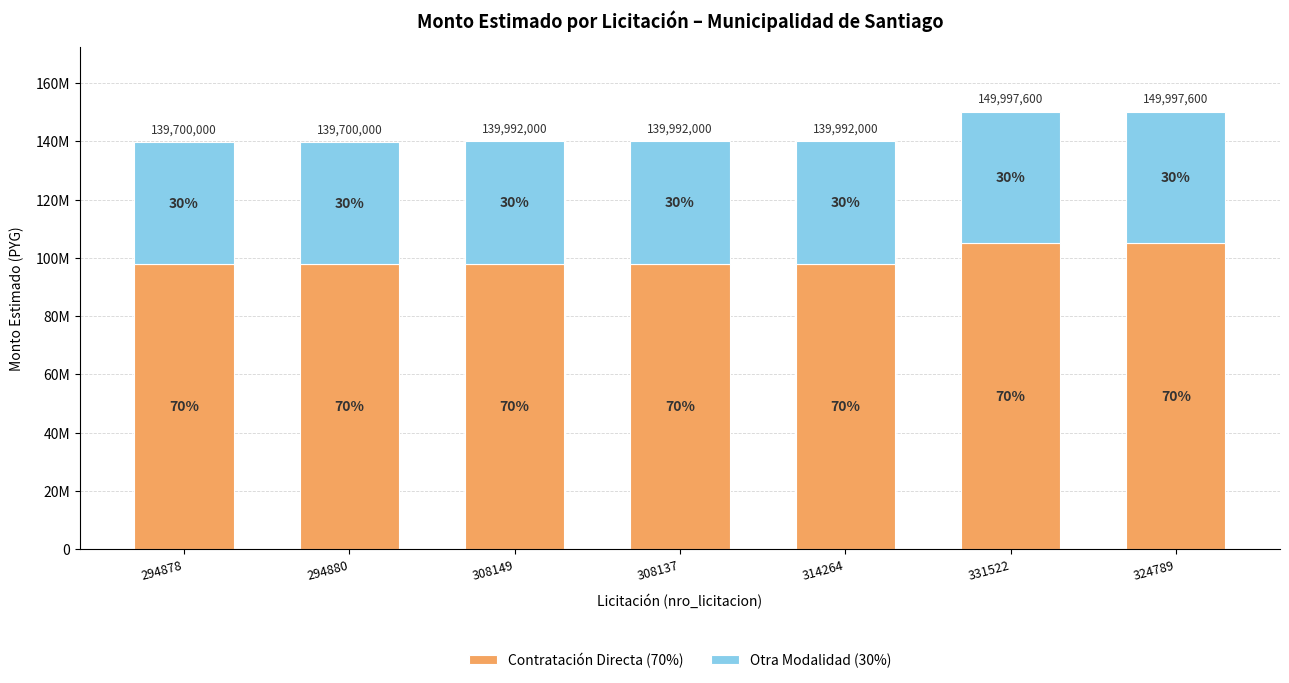

Are the bars horizontal?

No